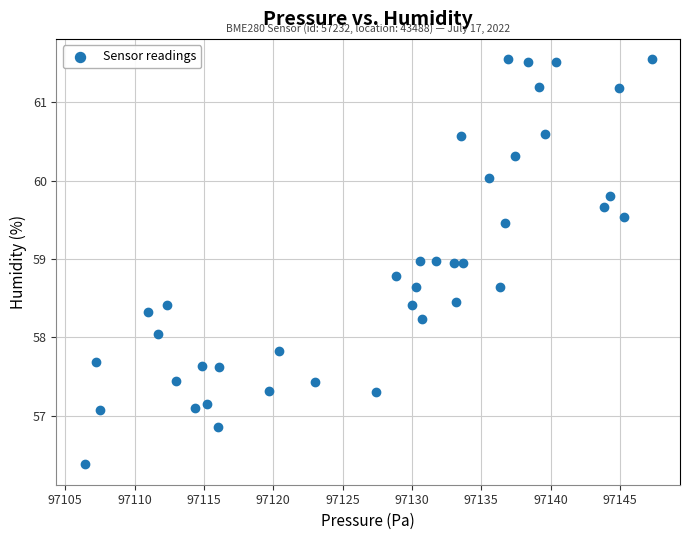

What is the range of Y values (max minus min)?

5.2